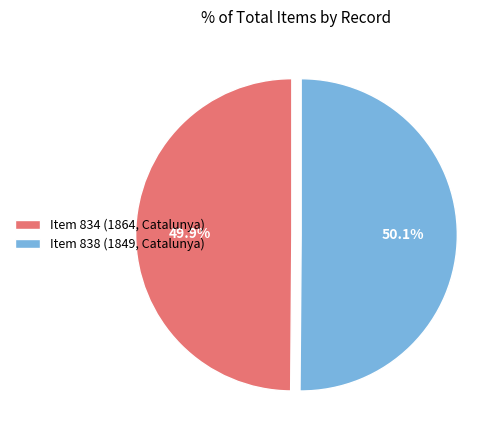

Rank the categories by value from highest to lowest.

Item 838 (1849, Catalunya), Item 834 (1864, Catalunya)